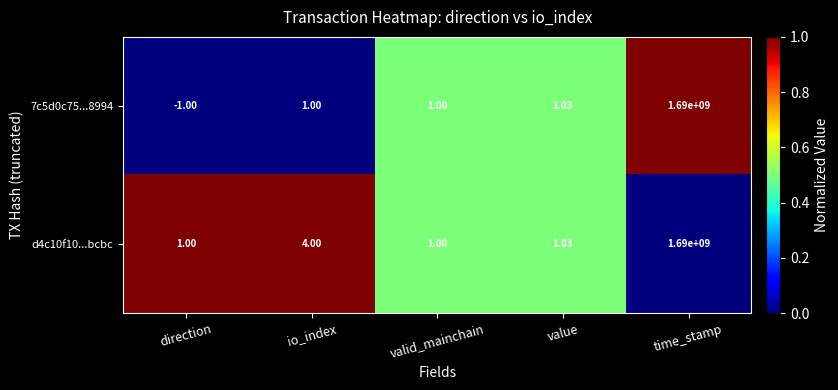

Count the number of data series in this chart.

2